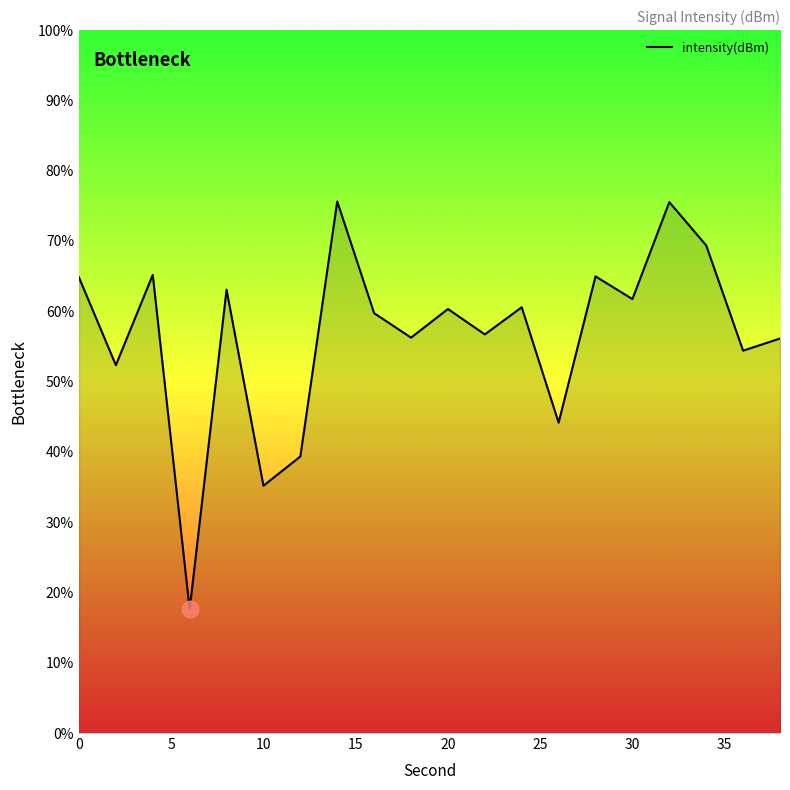

What is the difference between the maximum and minimum values?

58.0